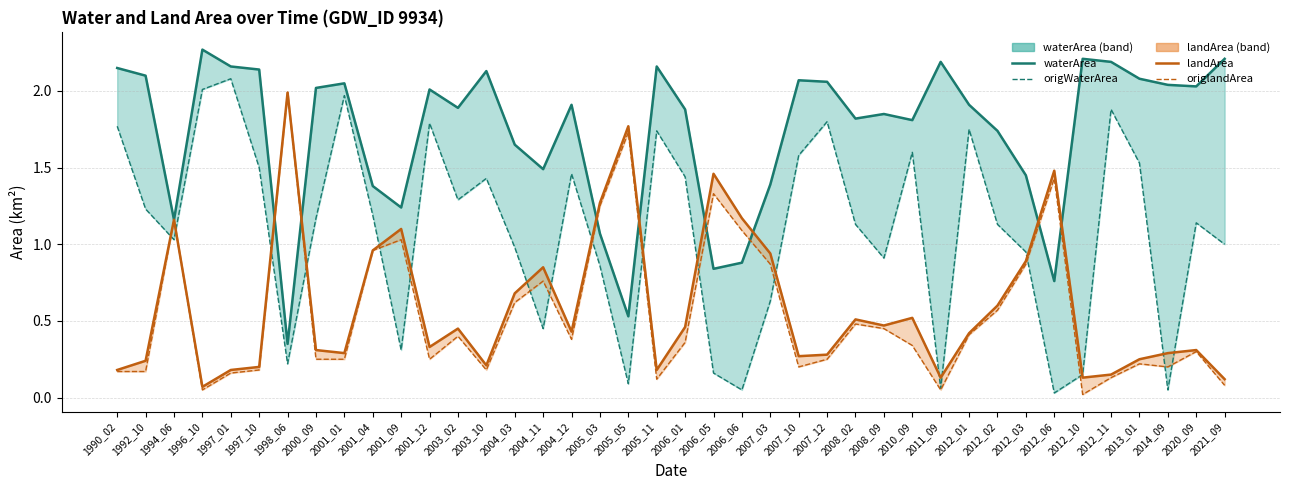

At which label does origWaterArea reach its minimum?

2012_06